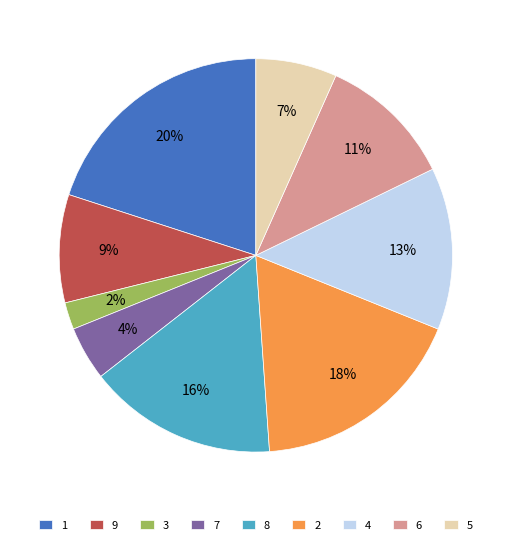

Rank the categories by value from highest to lowest.

1, 2, 8, 4, 6, 9, 5, 7, 3